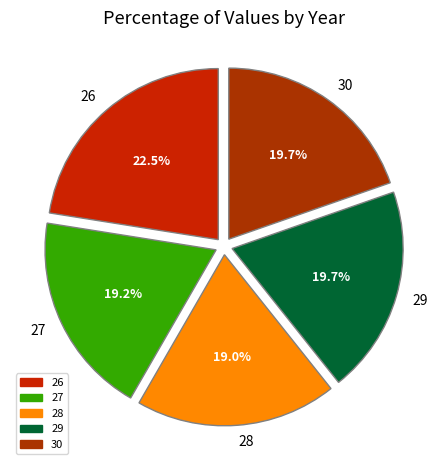

Does 26 account for over 50% of the chart?

No